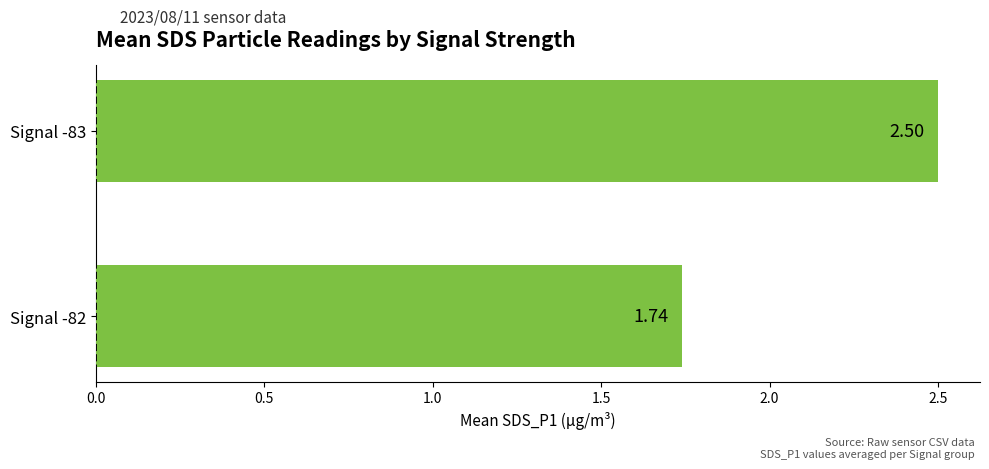

What is the average value?

2.1